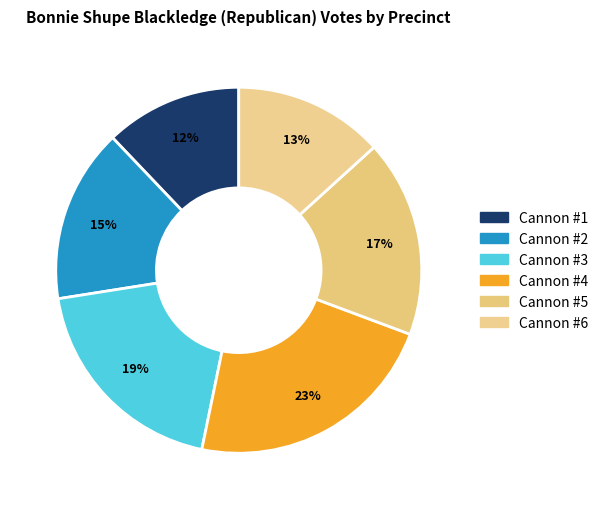

Is there a majority slice in this chart?

No